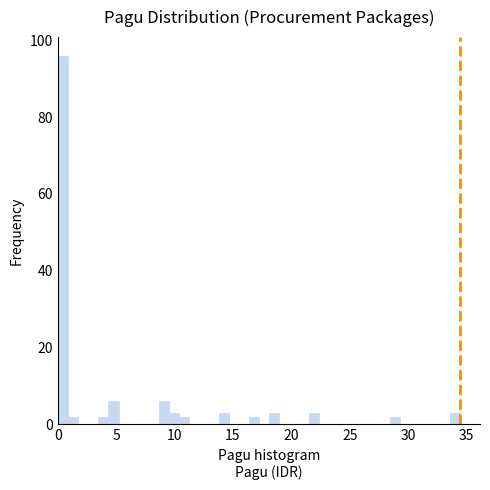

Read against the x-axis, roughly where is the centre of the tallest bar?

0.5